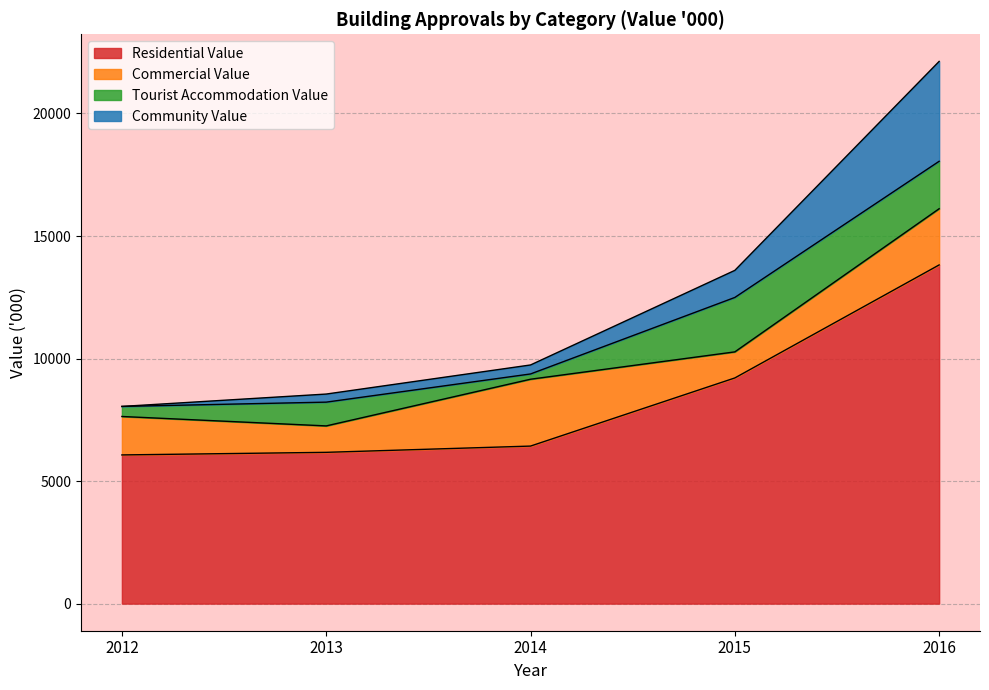

Where does the Residential Value series first go above 6428?

2015